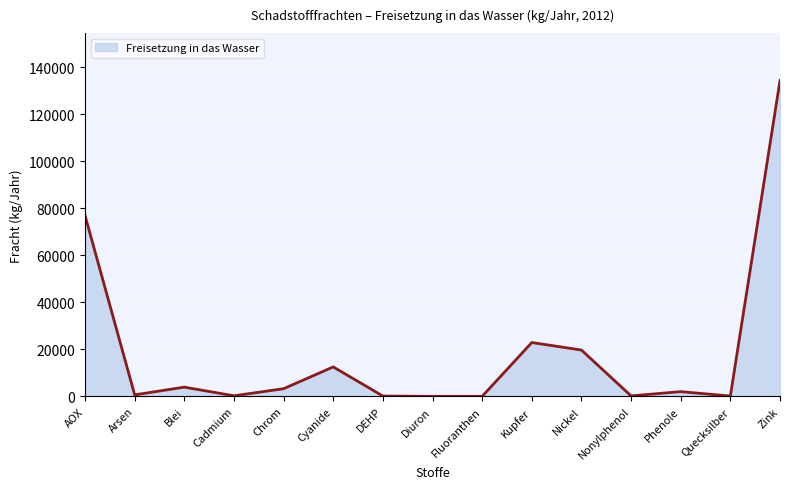

What is the minimum value shown in the chart?

2